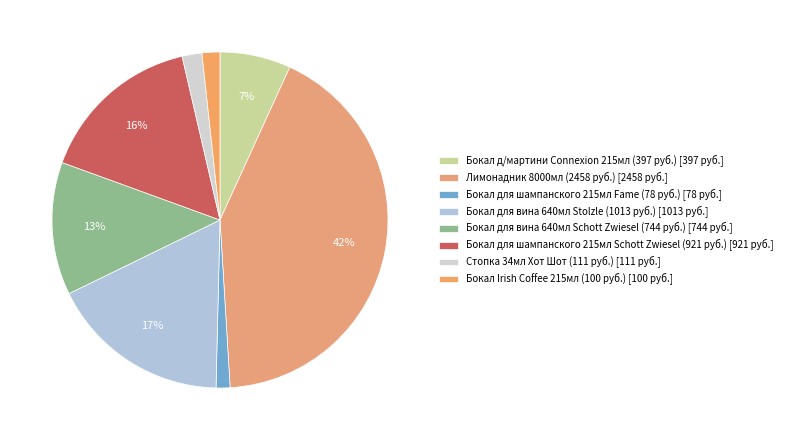

Does Бокал для вина 640мл Schott Zwiesel (744 руб.) account for over 50% of the chart?

No